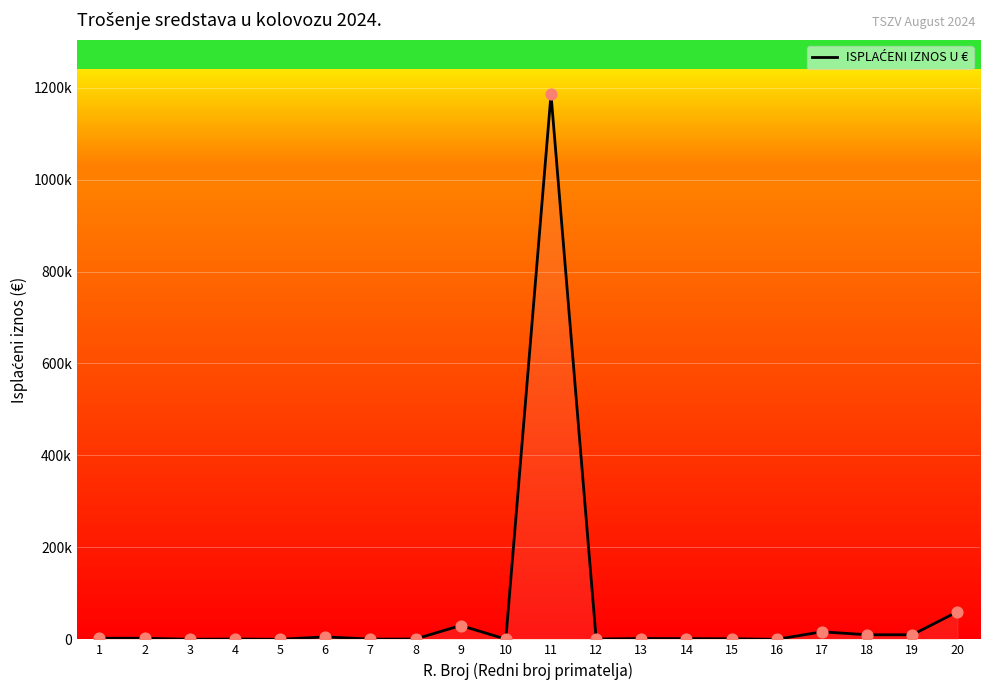

What is the ratio of the value at 20 to the value at 13?

32.4